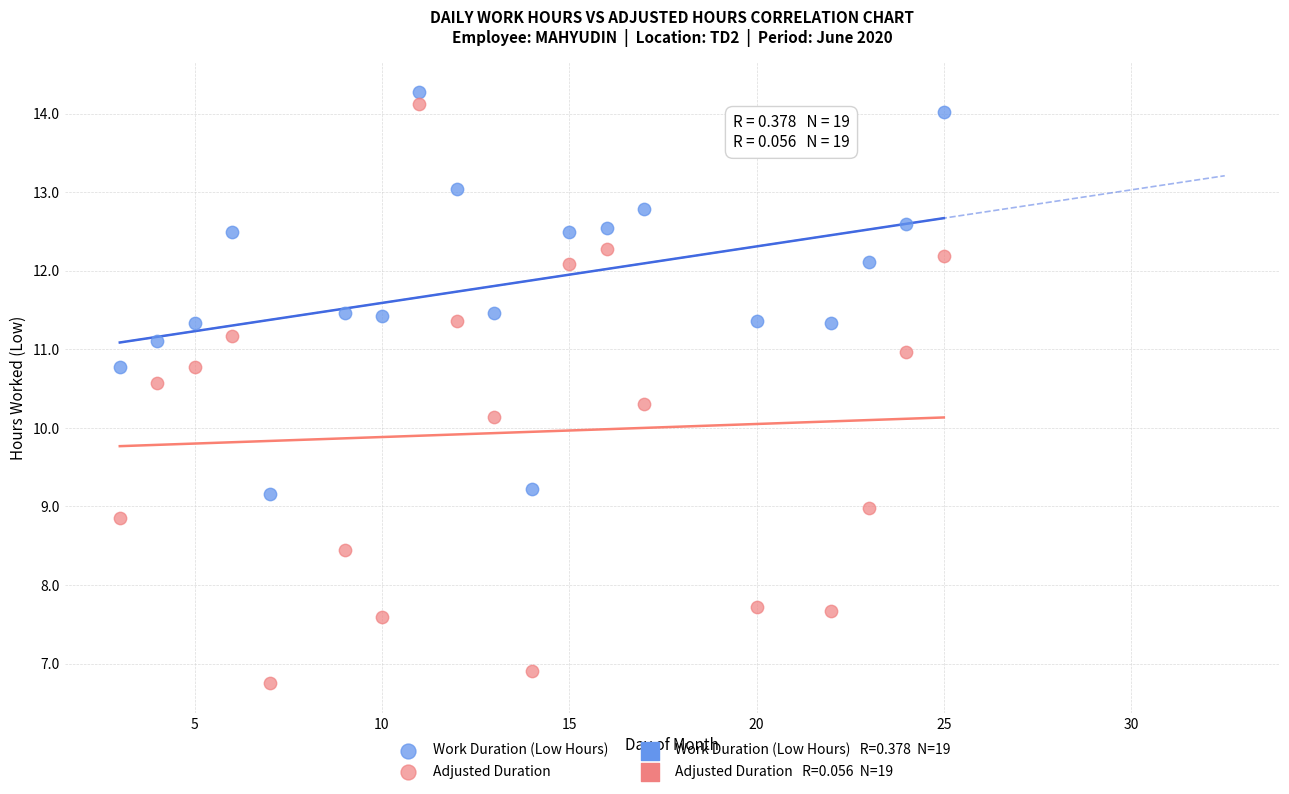

Which series reaches the minimum Y coordinate?

Adjusted Duration